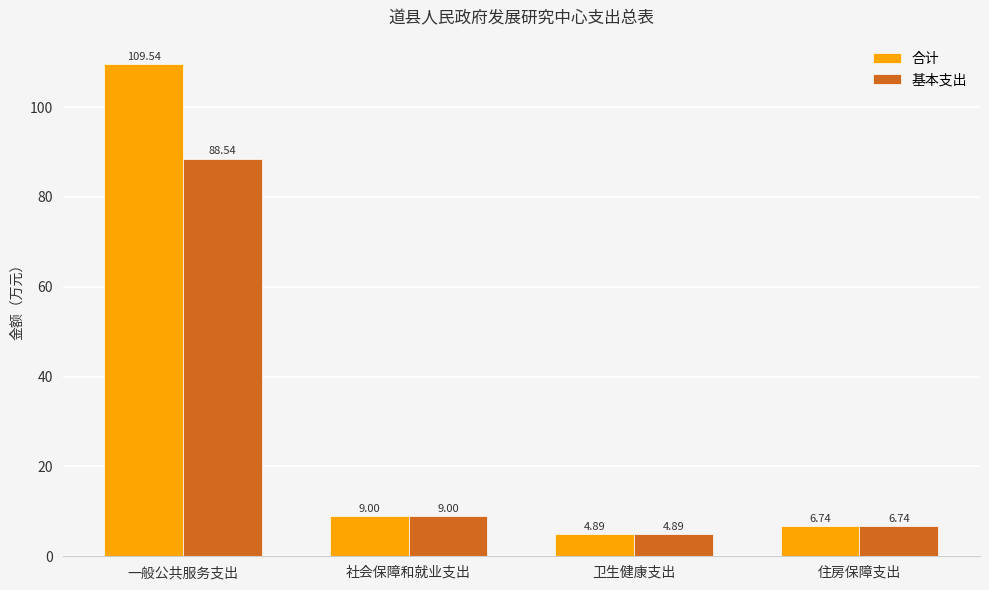

What are all the series names shown in the legend?

合计, 基本支出